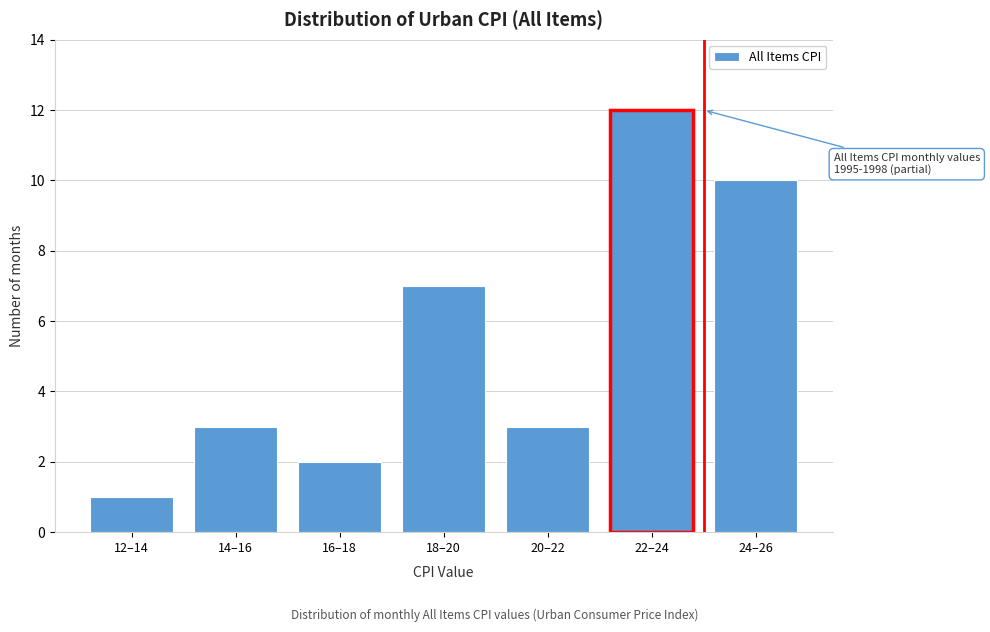

Reading left to right, extract all data points from this chart.

12–14=1	14–16=3	16–18=2	18–20=7	20–22=3	22–24=12	24–26=10